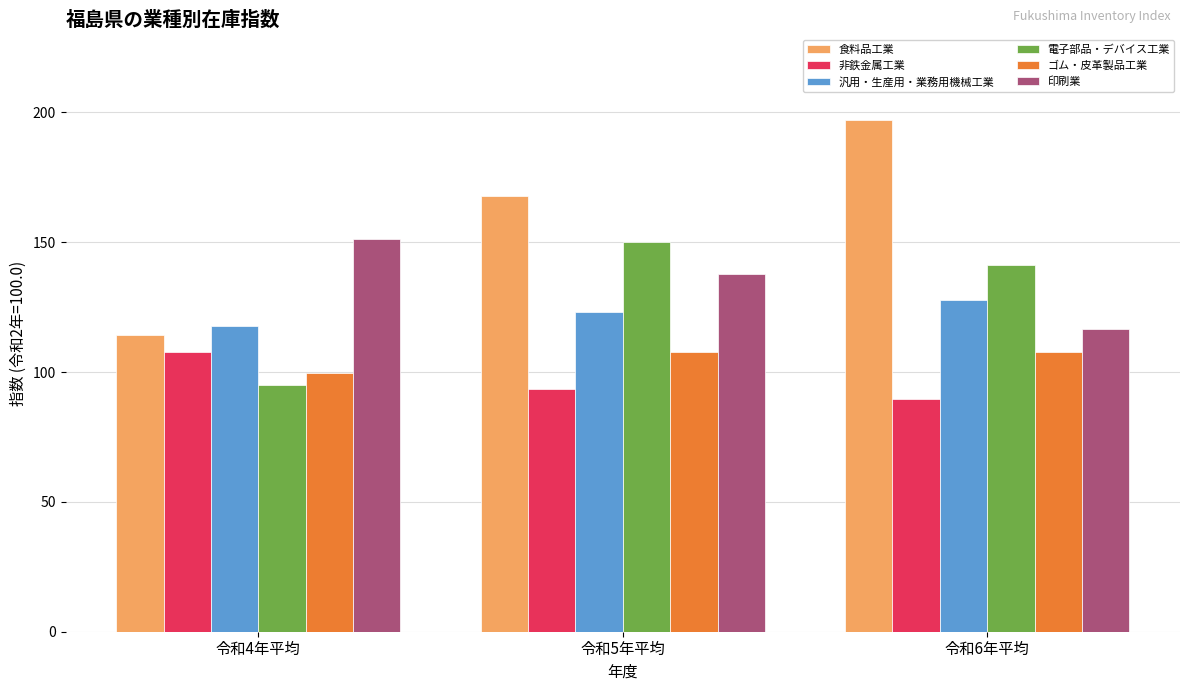

What value does the 印刷業 series have at 令和6年平均?

116.6